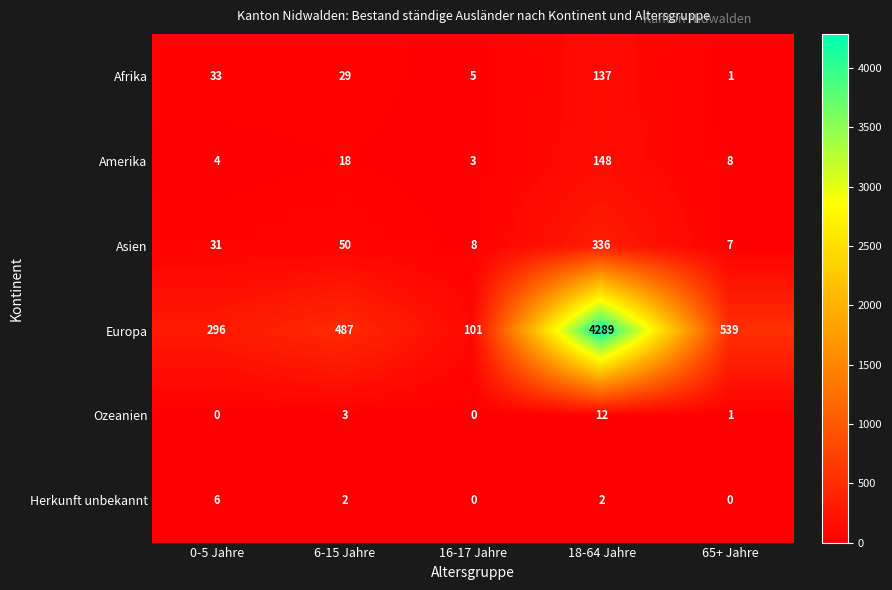

What is the total value across all series at 65+ Jahre?

556